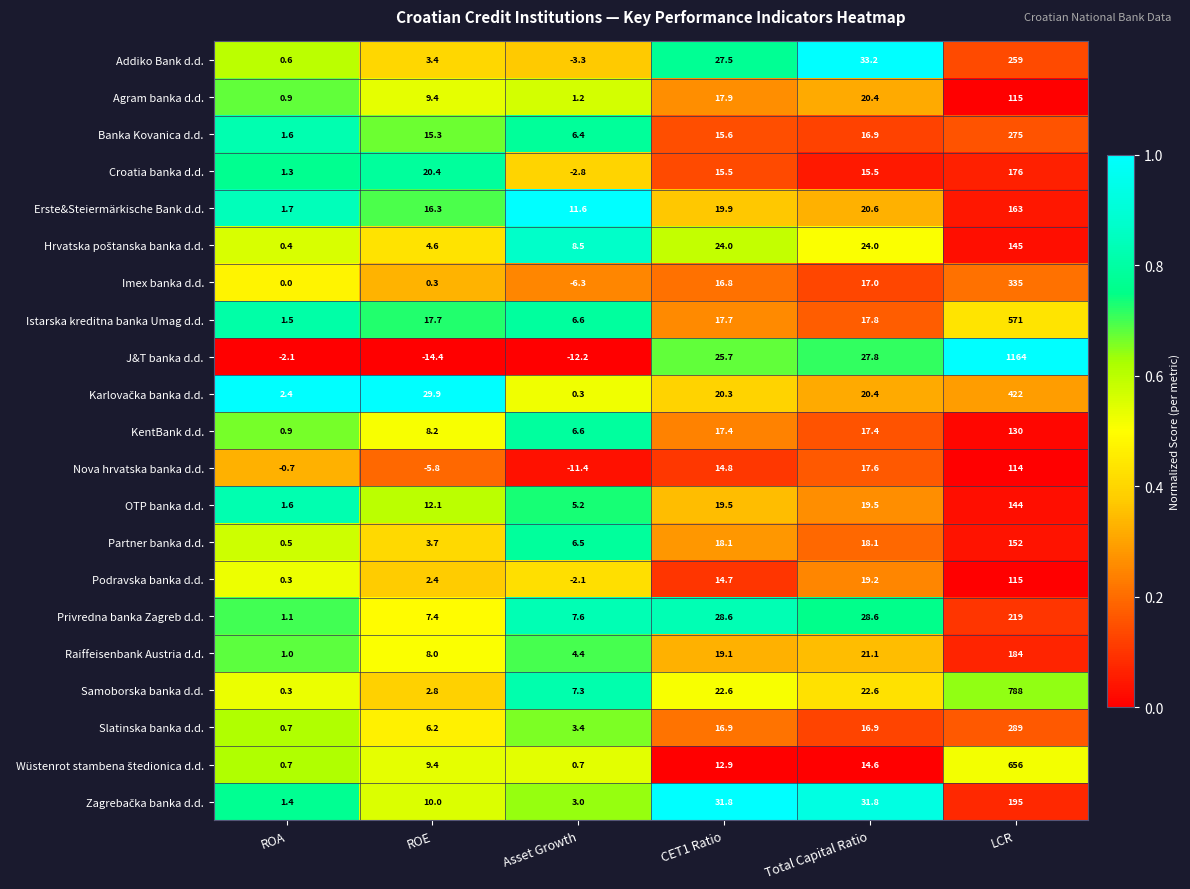

What is the minimum value for Erste&Steiermärkische Bank d.d.?

1.7